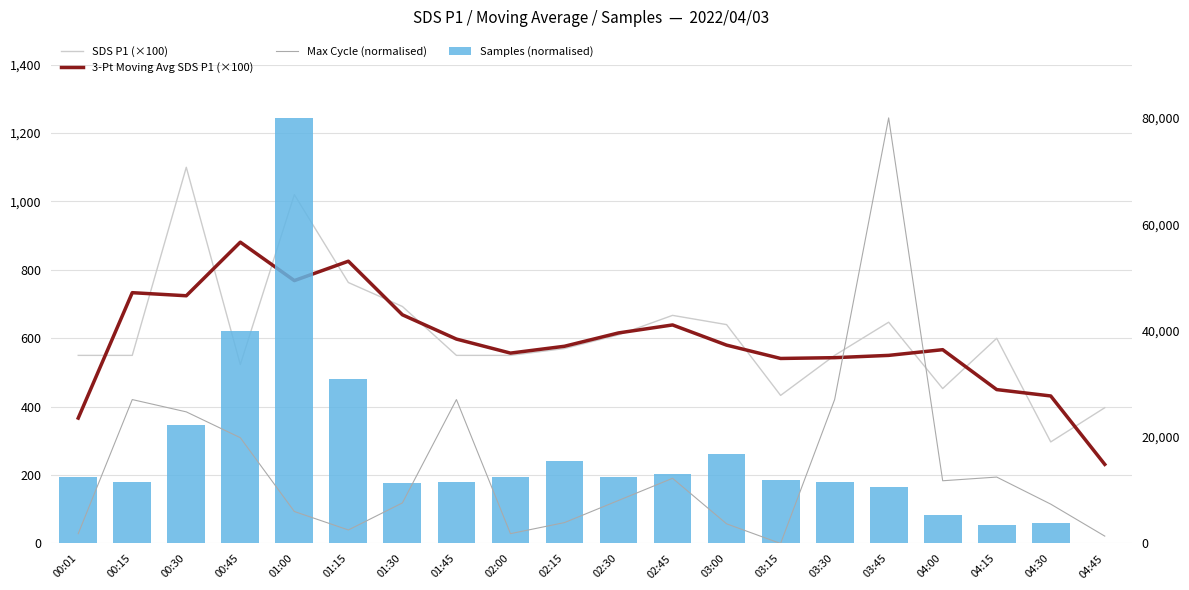

At how many categories does at least one series exceed 29141?

4